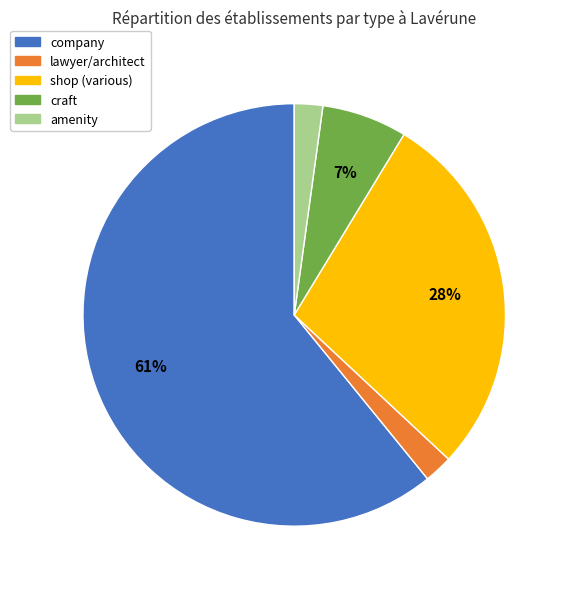

To the nearest percent, what is the average slice percentage?

20%